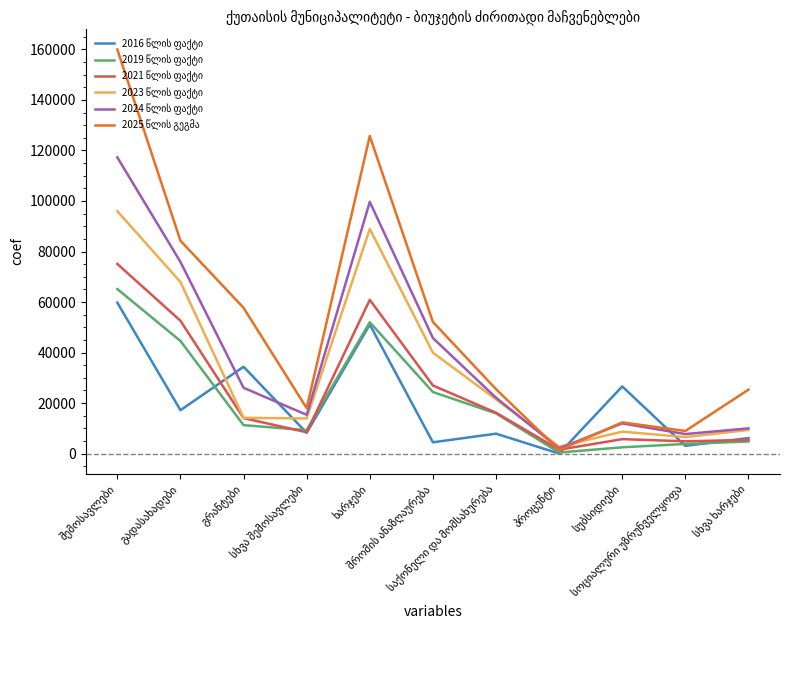

True or false: 2021 წლის ფაქტი and 2024 წლის ფაქტი intersect in this chart.

False